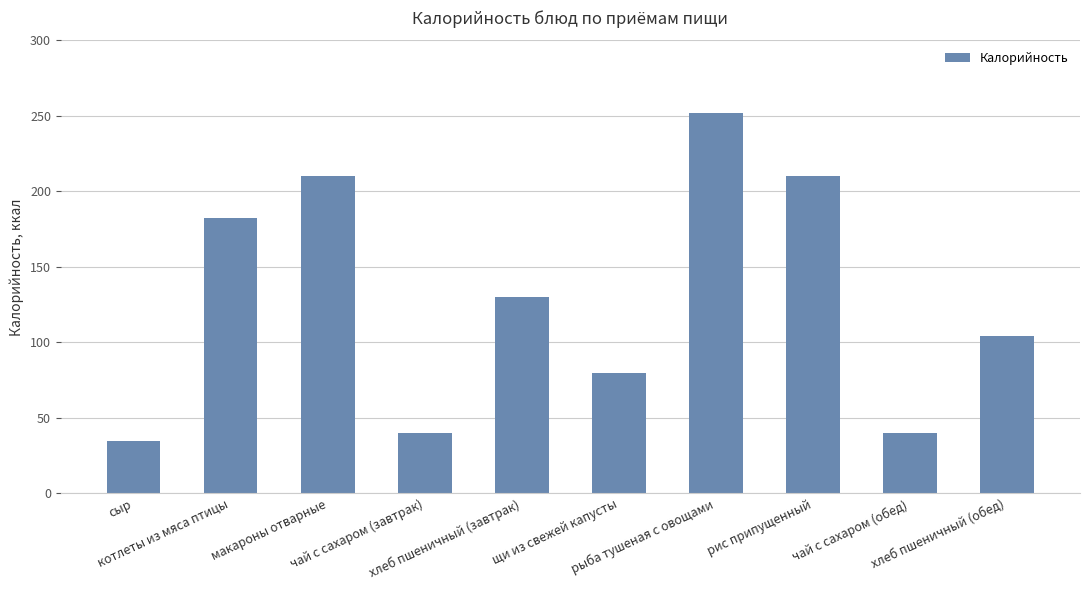

Where does the data first go above 130?

котлеты из мяса птицы